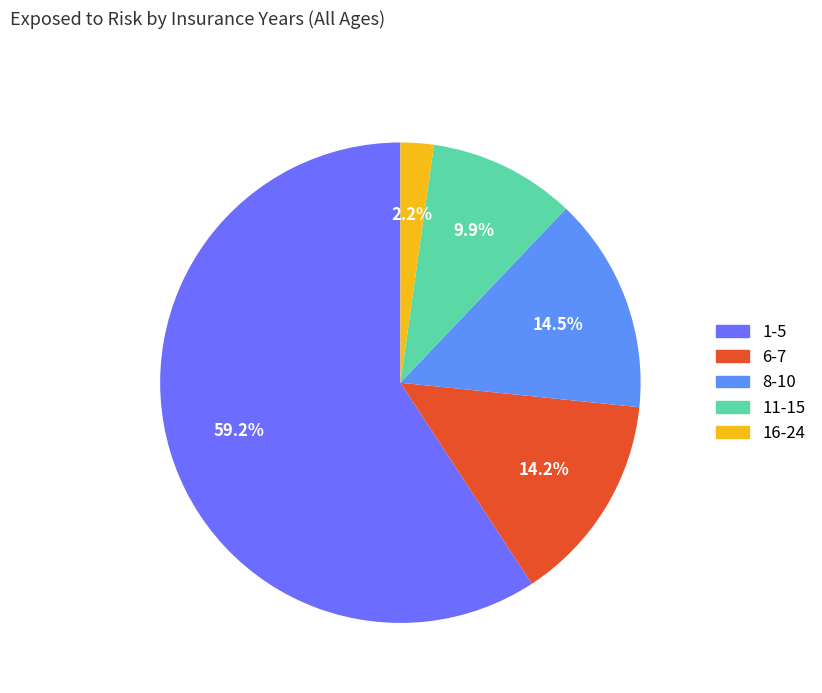

How many slices are in this pie chart?

5